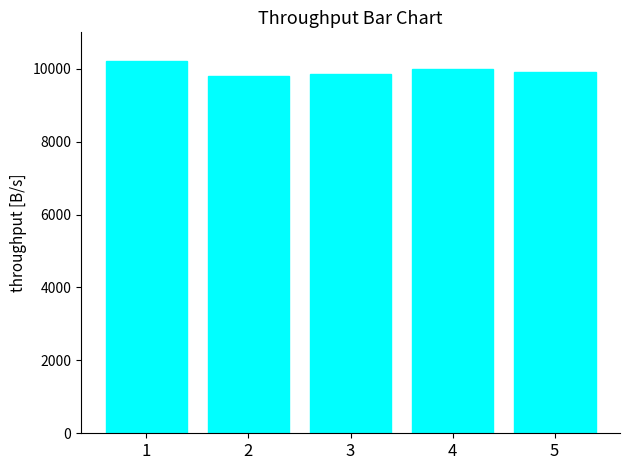

What is the smallest value displayed?

9800